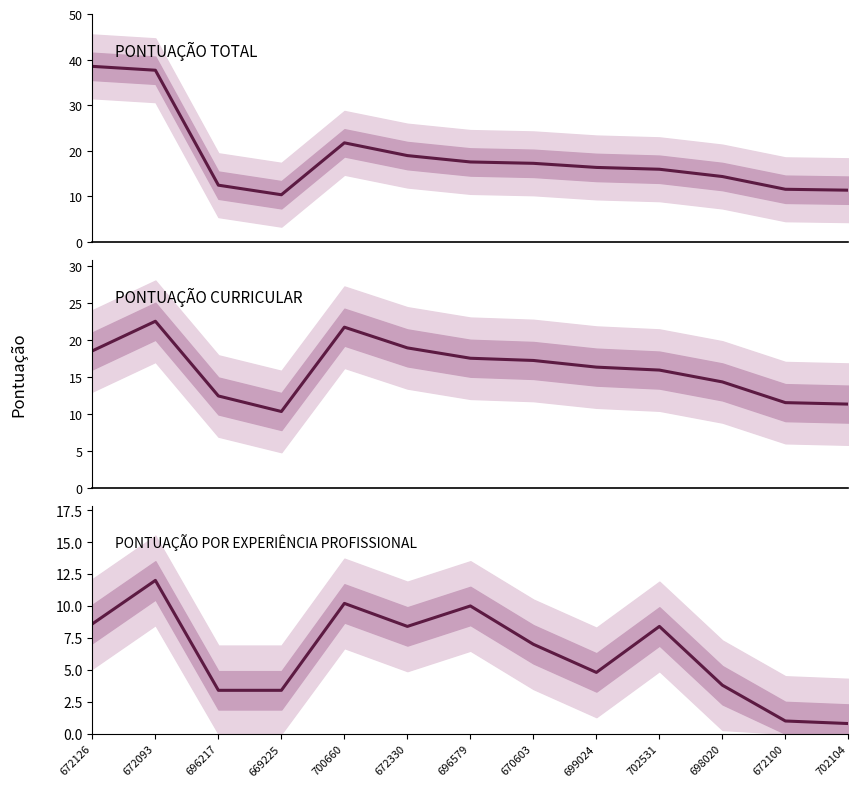

What is the value of the PONTUAÇÃO POR EXPERIÊNCIA PROFISSIONAL point at the 5th from the left?

10.2